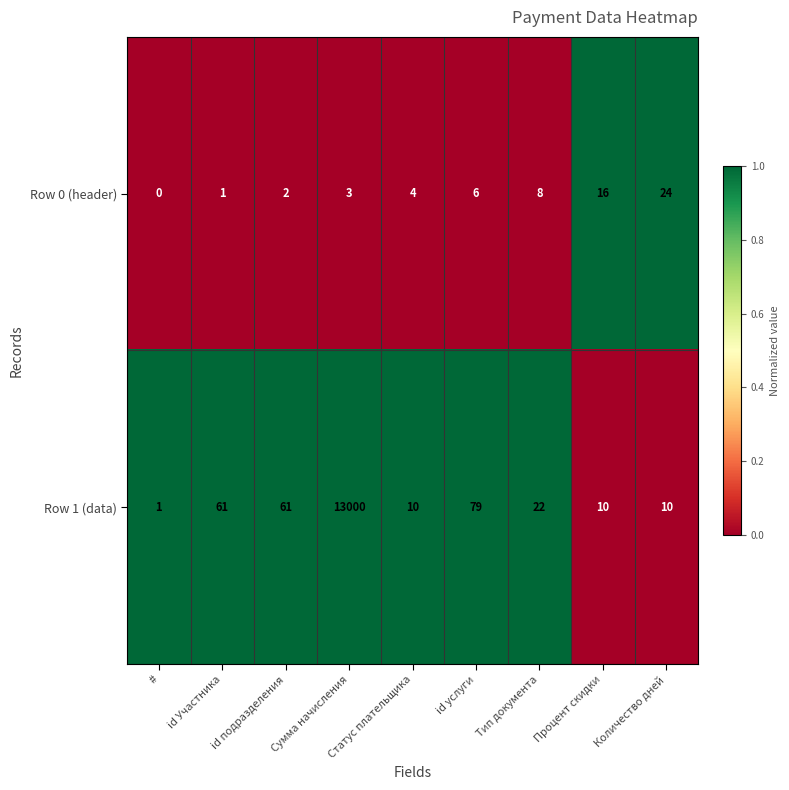

At which label is Row 1 (data) closest to 6500?

id услуги